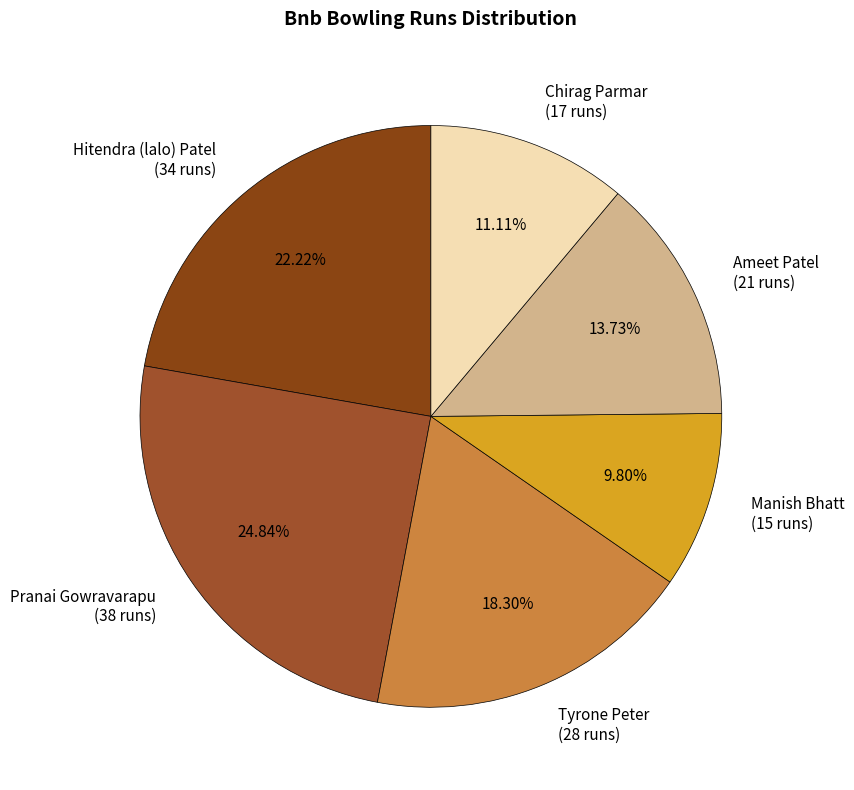

Approximately how many times larger is the value at Pranai Gowravarapu (38 runs) compared to Chirag Parmar (17 runs)?

2.2